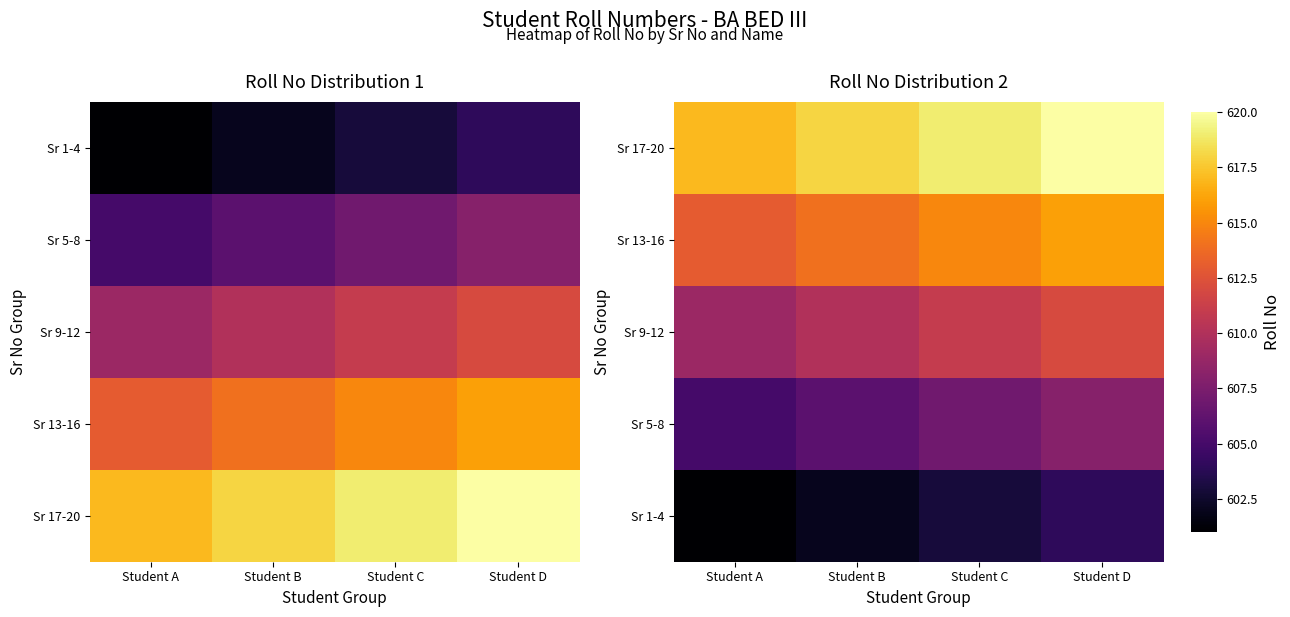

True or false: Sr 1-4 has a value of 171 at Student D.

False